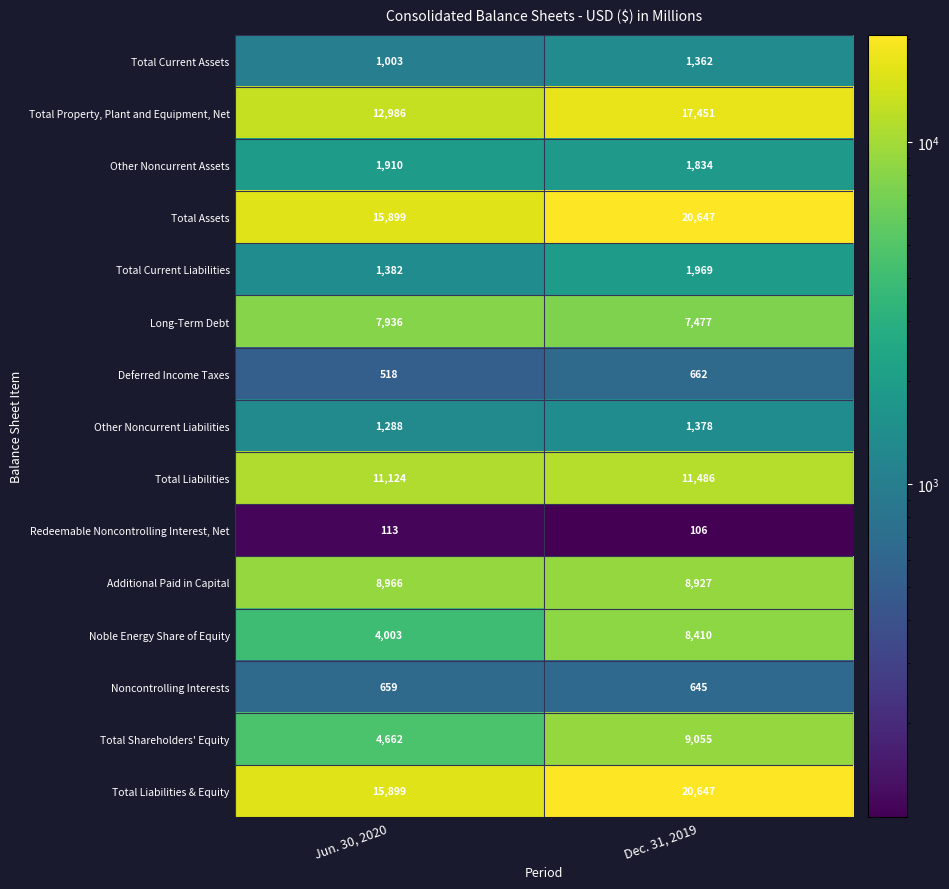

Reading left to right, extract all data points from this chart.

Total Current Assets: 1003	1362
Total Property, Plant and Equipment, Net: 12986	17451
Other Noncurrent Assets: 1910	1834
Total Assets: 15899	20647
Total Current Liabilities: 1382	1969
Long-Term Debt: 7936	7477
Deferred Income Taxes: 518	662
Other Noncurrent Liabilities: 1288	1378
Total Liabilities: 11124	11486
Redeemable Noncontrolling Interest, Net: 113	106
Additional Paid in Capital: 8966	8927
Noble Energy Share of Equity: 4003	8410
Noncontrolling Interests: 659	645
Total Shareholders' Equity: 4662	9055
Total Liabilities & Equity: 15899	20647